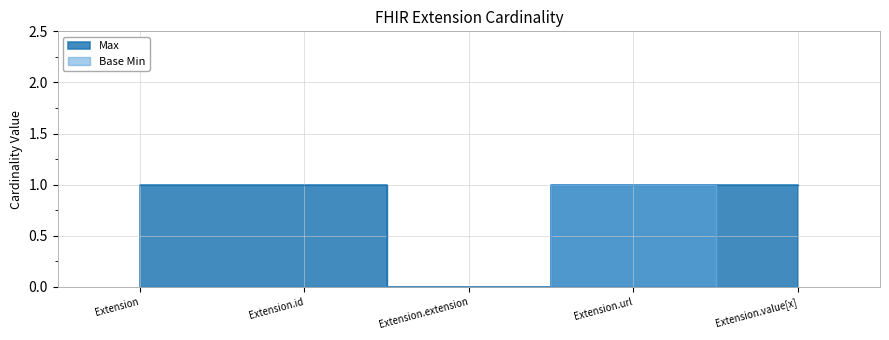

Between Extension.extension and Extension.url, which series saw the biggest shift?

Max